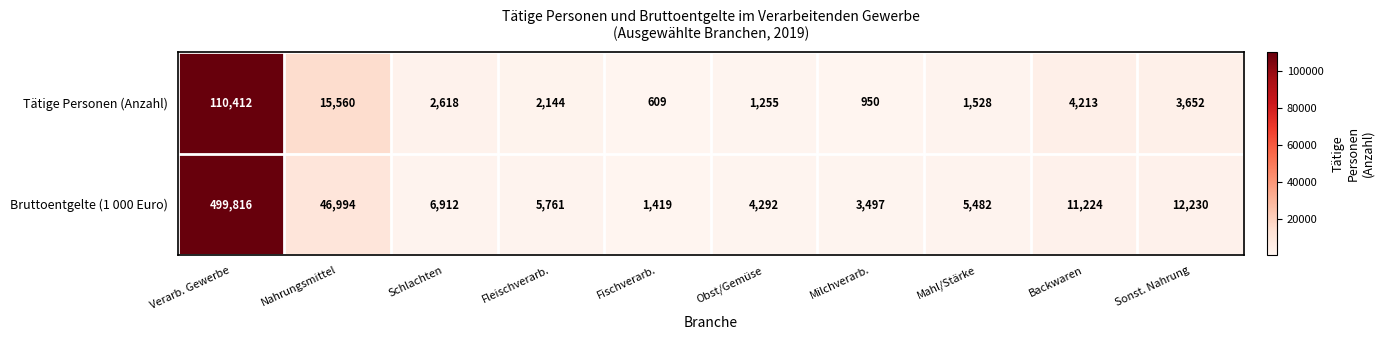

Which series has the largest total across all categories?

Bruttoentgelte (1 000 Euro)